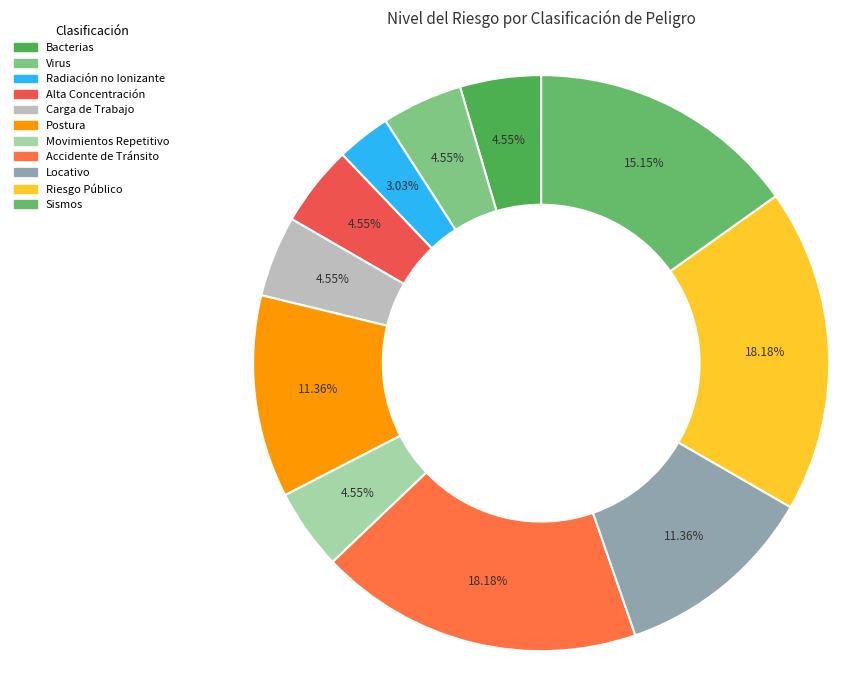

Rank the categories by value from highest to lowest.

Accidente de Tránsito, Riesgo Público, Sismos, Postura, Locativo, Bacterias, Virus, Alta Concentración, Carga de Trabajo, Movimientos Repetitivo, Radiación no Ionizante